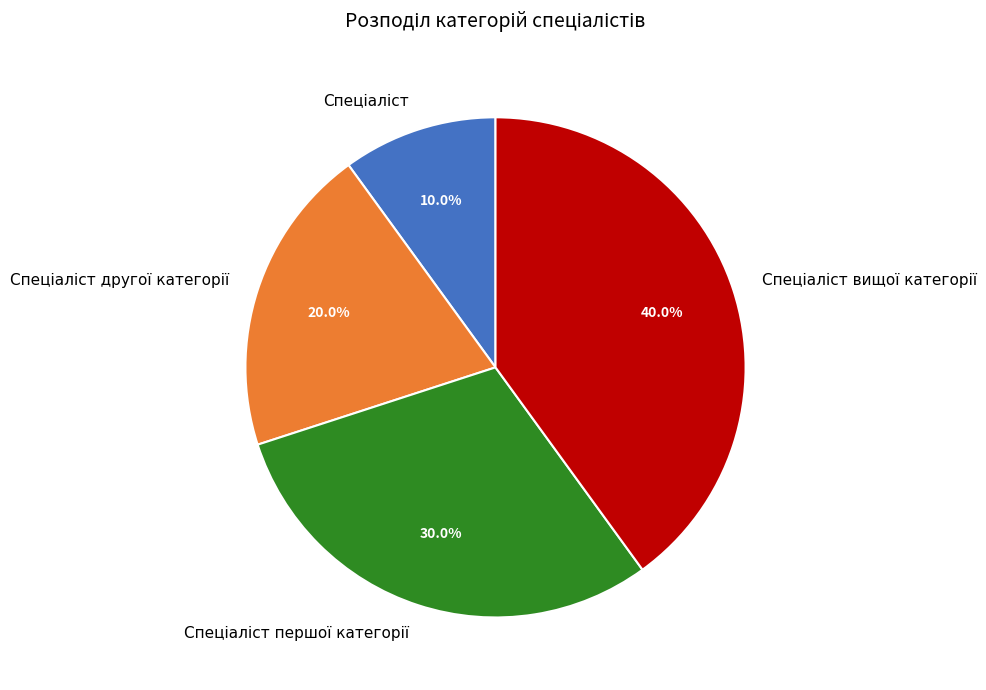

Is there a majority slice in this chart?

No